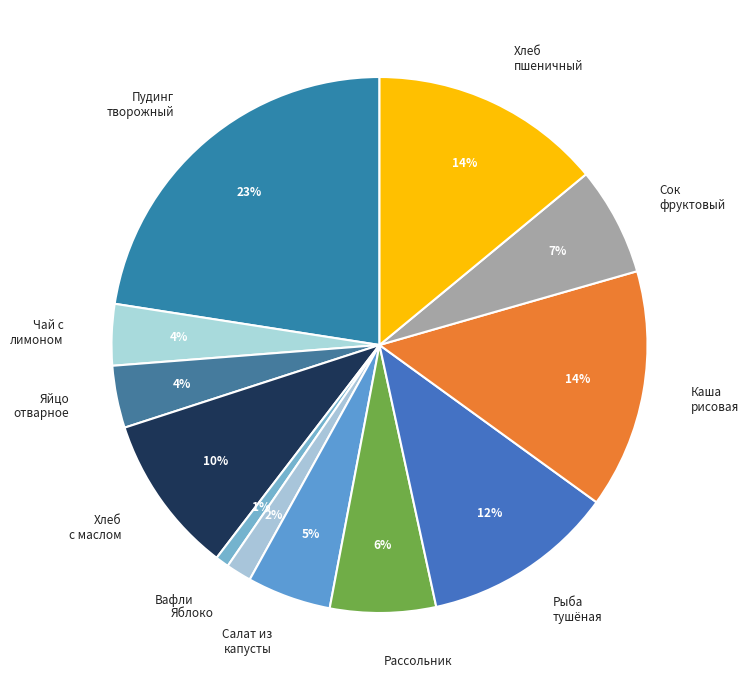

To the nearest percent, what portion does Сок фруктовый represent?

7%